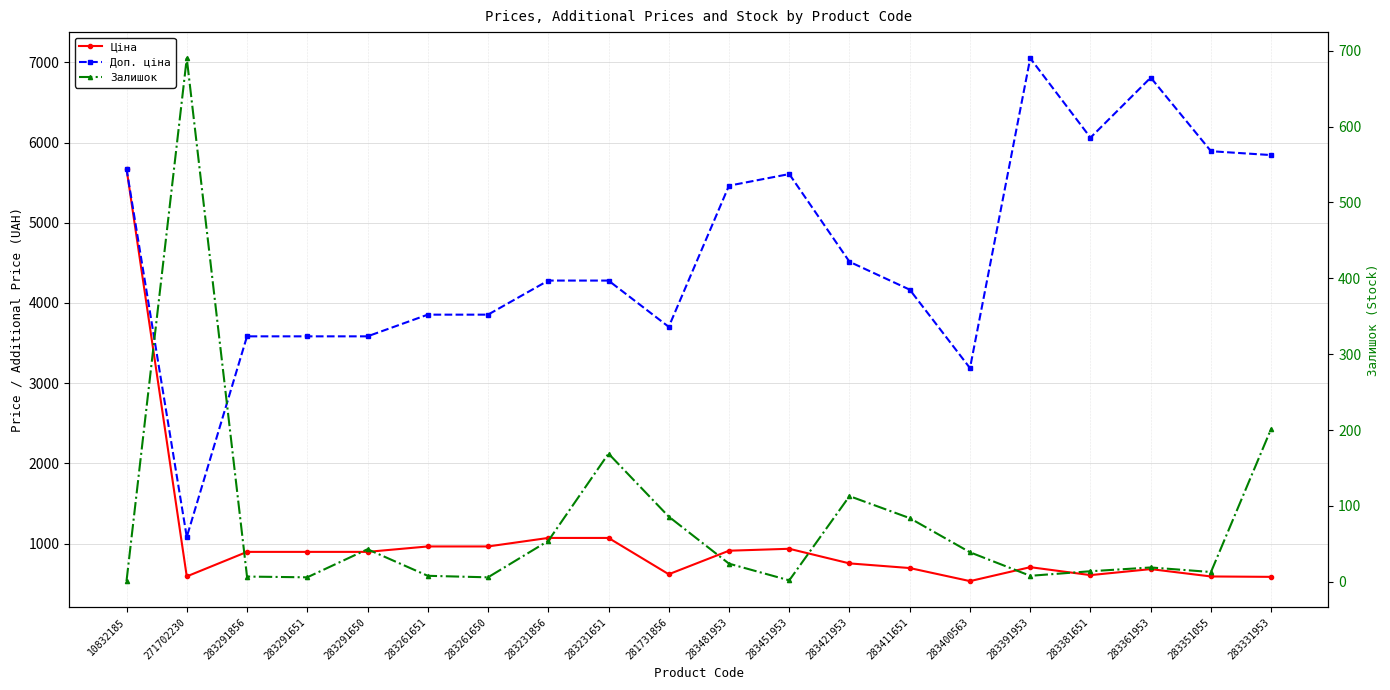

How many interior local valleys does the Доп. ціна series have?

4